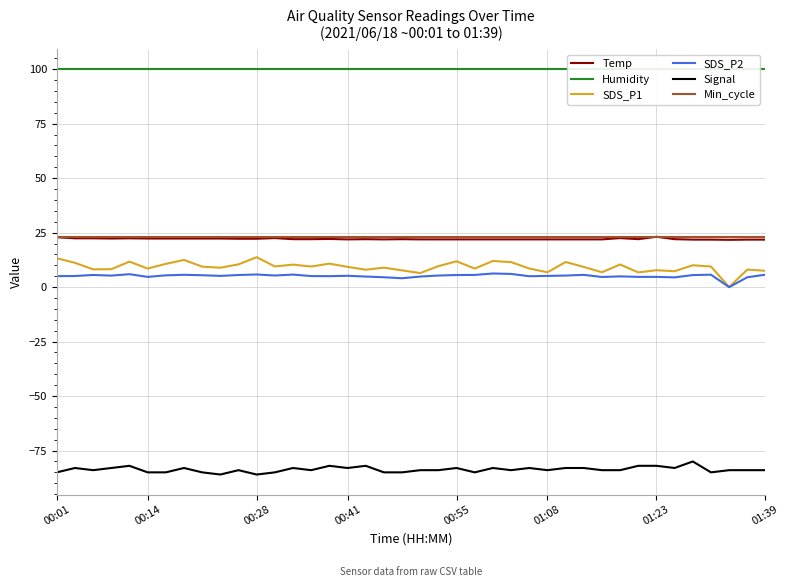

The value of SDS_P2 at 01:23 is 4.7. True or false?

True